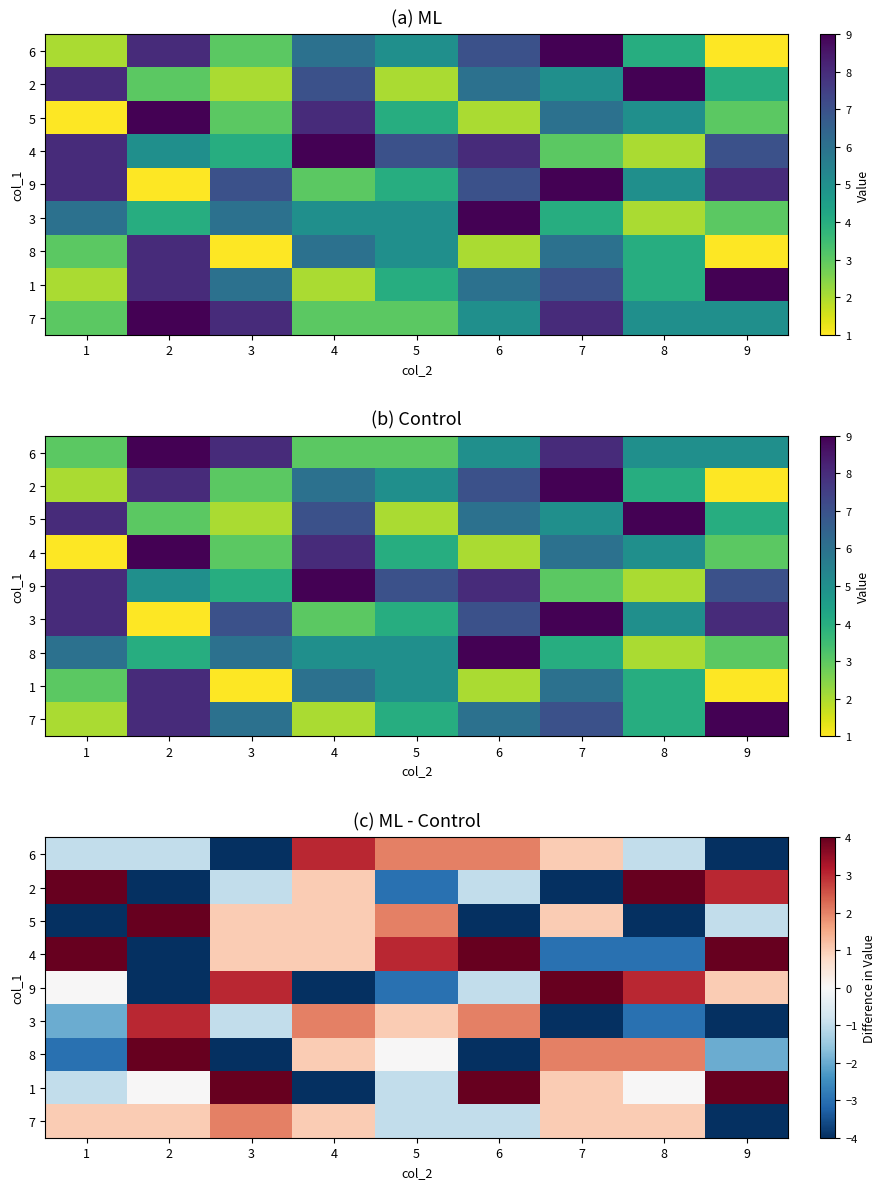

How many data points in 2 are above -1?

4